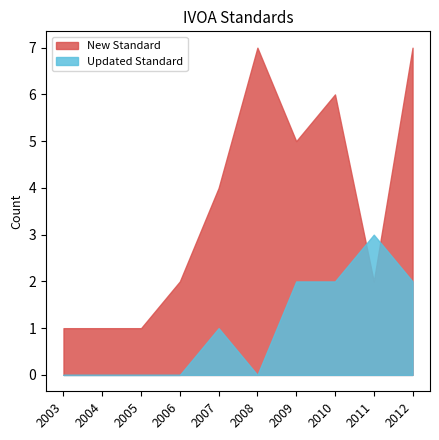

What are all the series names shown in the legend?

New Standard, Updated Standard